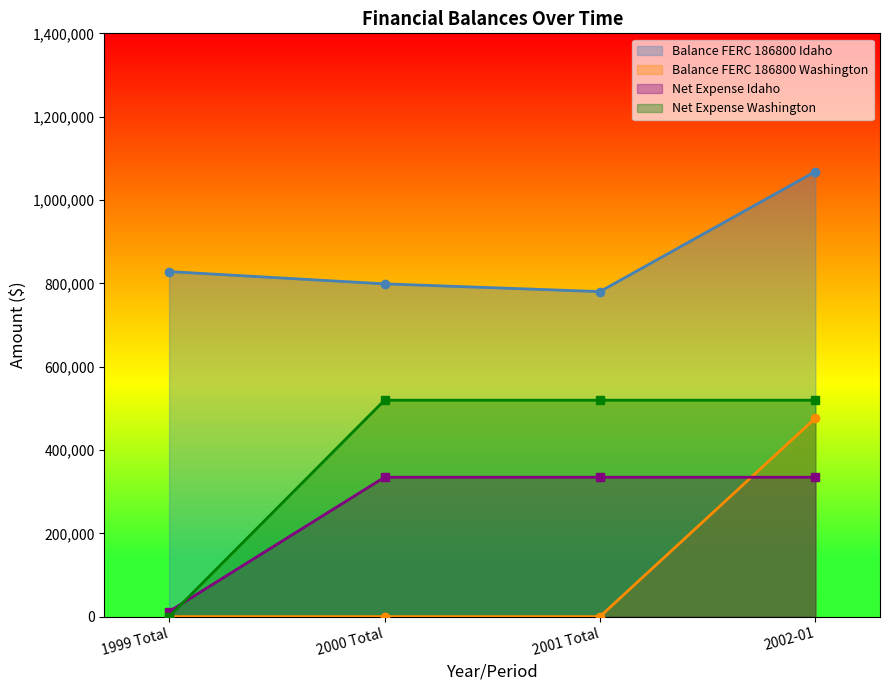

Reading right to left, extract all data points from this chart.

Net Expense Idaho: 334572	334572	334572	12156
Net Expense Washington: 519504	519504	519504	0
Balance FERC 186800 Idaho: 1068307	780192	798768	828180
Balance FERC 186800 Washington: 476212	0	0	0